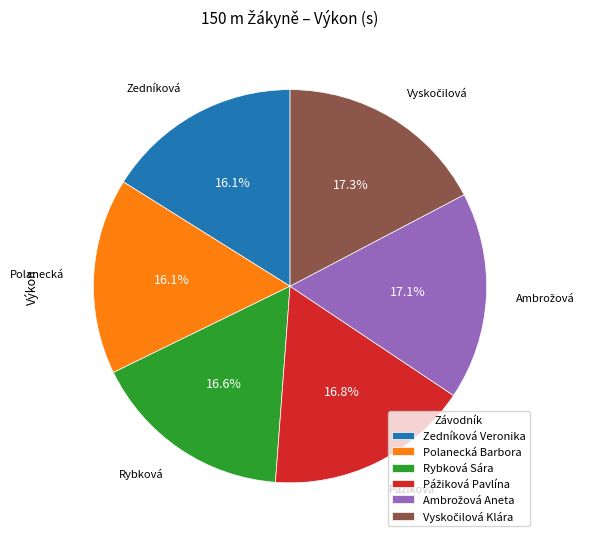

Is there any slice that represents more than half of the pie?

No